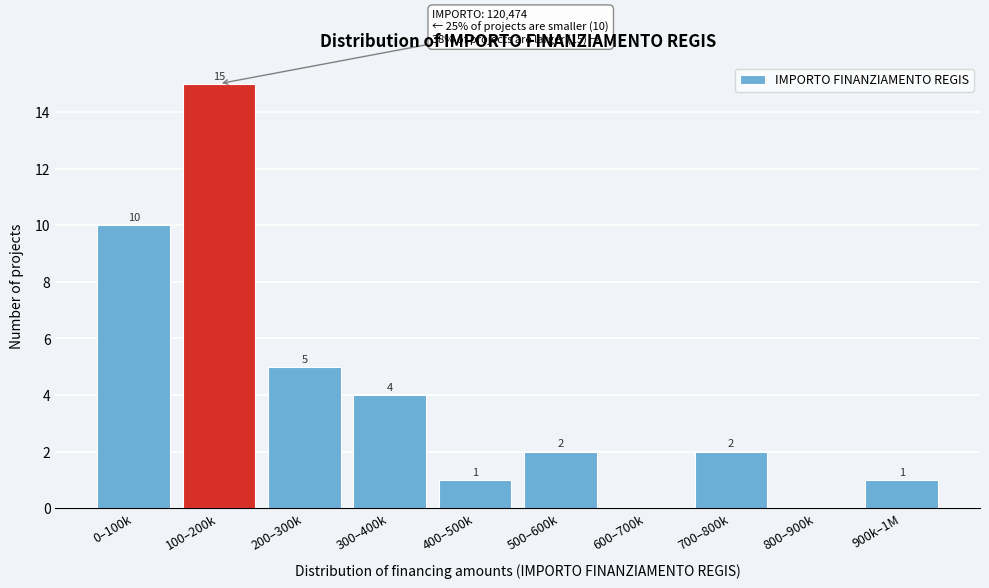

Reading left to right, list all the values displayed in this chart.

0–100k=10	100–200k=15	200–300k=5	300–400k=4	400–500k=1	500–600k=2	600–700k=0	700–800k=2	800–900k=0	900k–1M=1